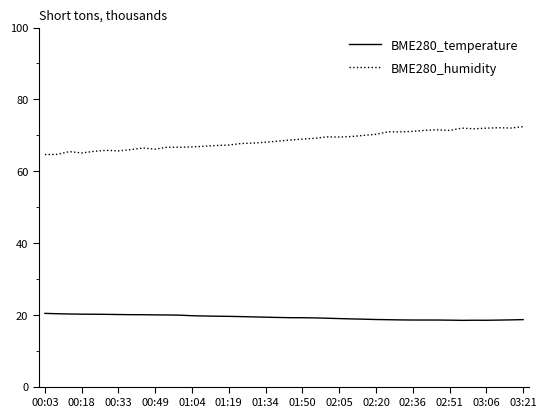

True or false: BME280_humidity and BME280_temperature cross at least once.

False